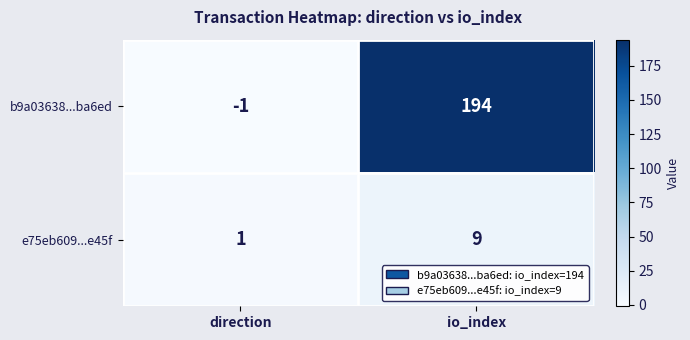

At direction, list the series in order from smallest to largest.

b9a03638...ba6ed, e75eb609...e45f